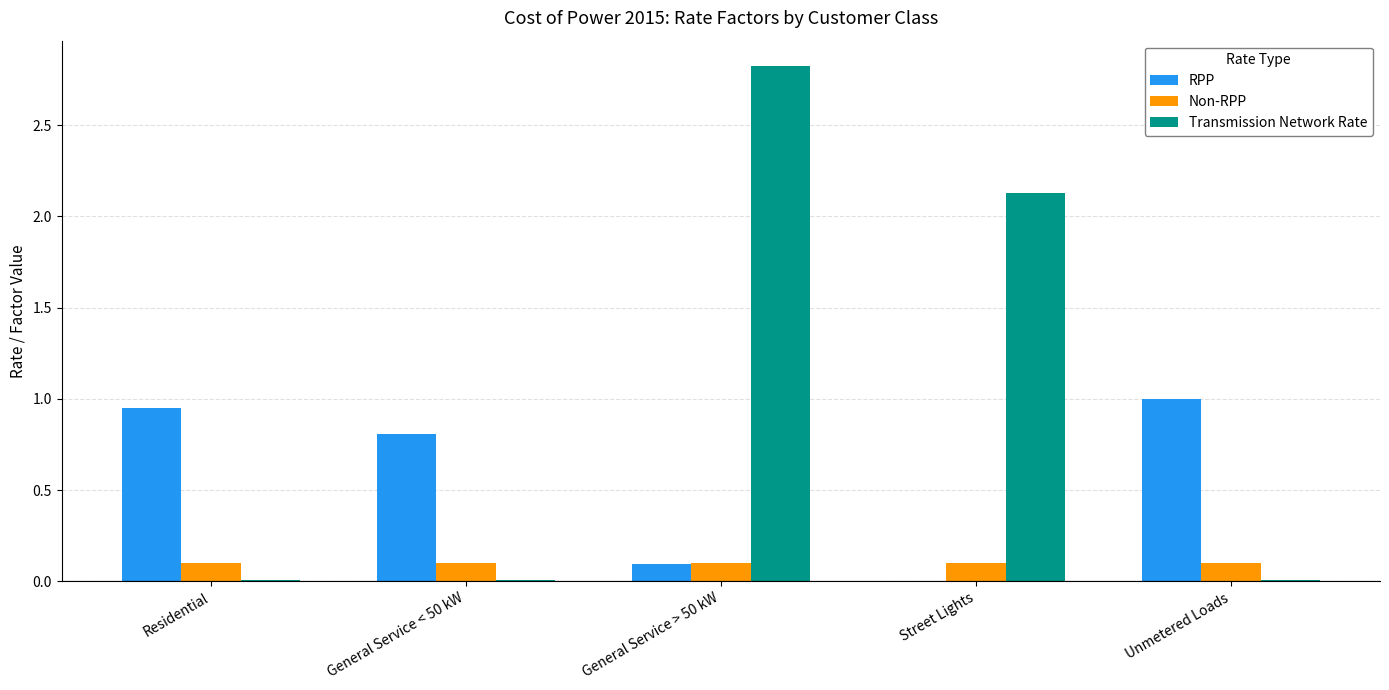

At which category is the sum across all series the highest?

General Service > 50 kW